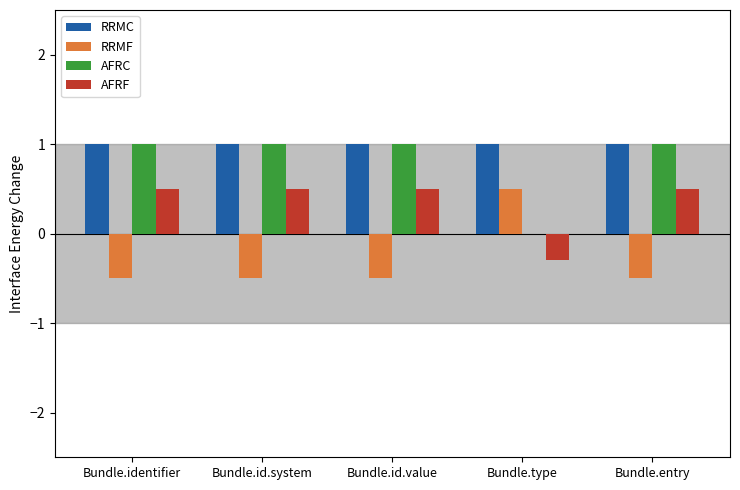

Is the value of AFRF at Bundle.entry greater than the value of RRMF at Bundle.identifier?

Yes